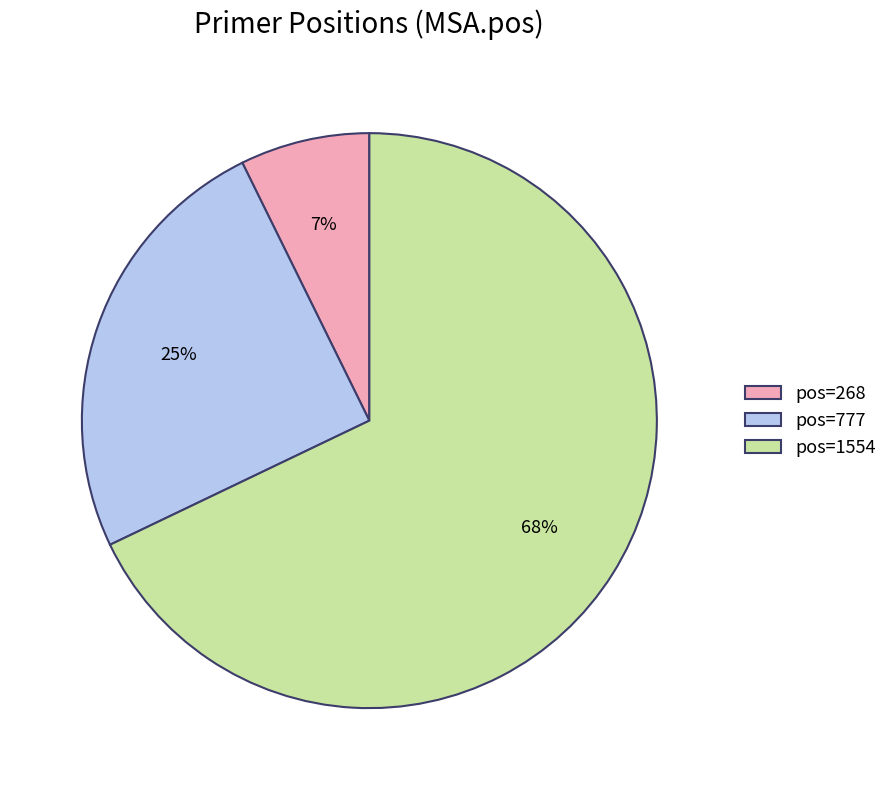

Is it true that pos=1554 is 68% of the pie?

True